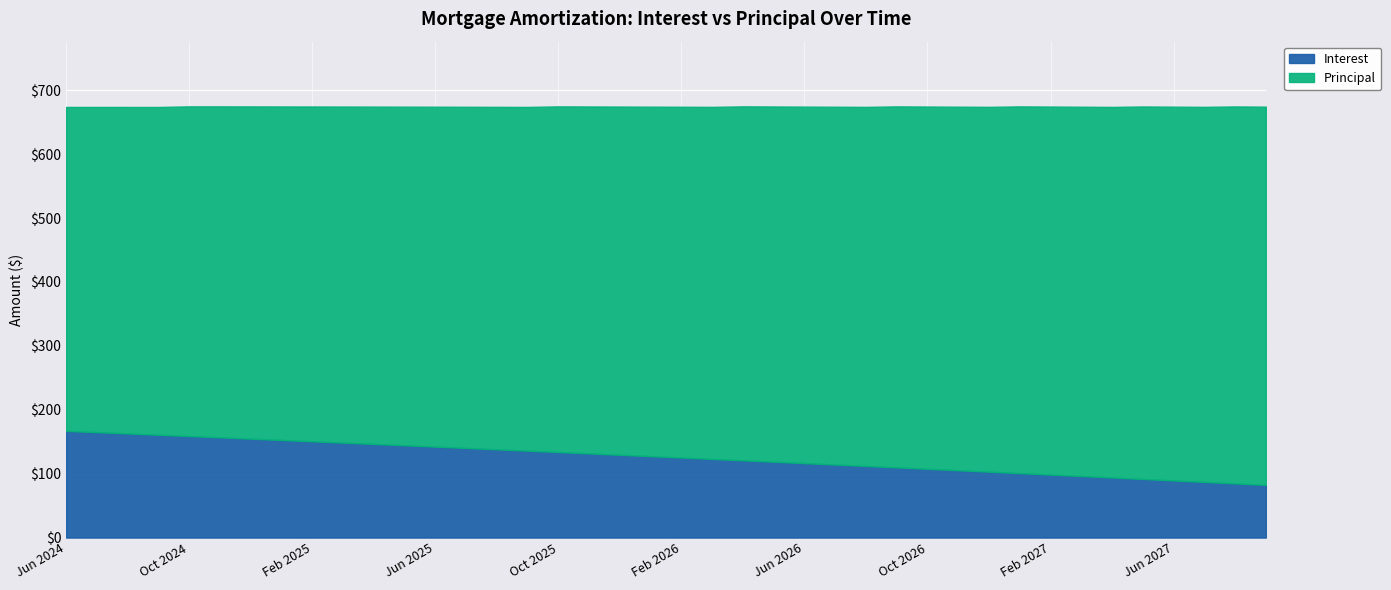

The Interest series shows 142.3 at Jun 2025. True or false?

True